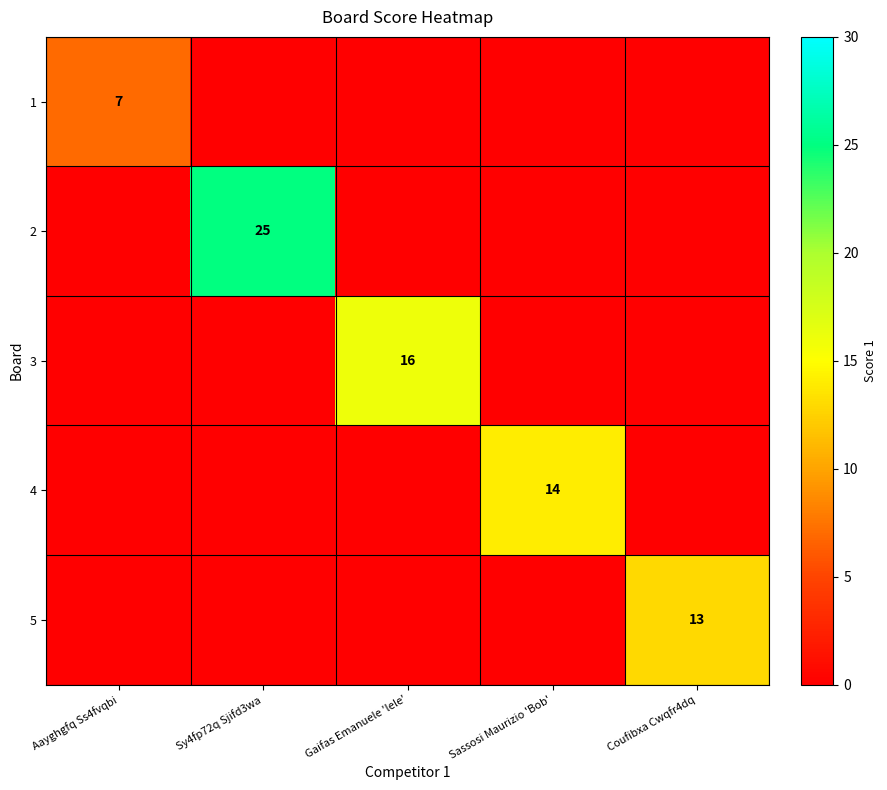

True or false: 1 has a value of 4 at Aayghgfq Ss4fvqbi.

False